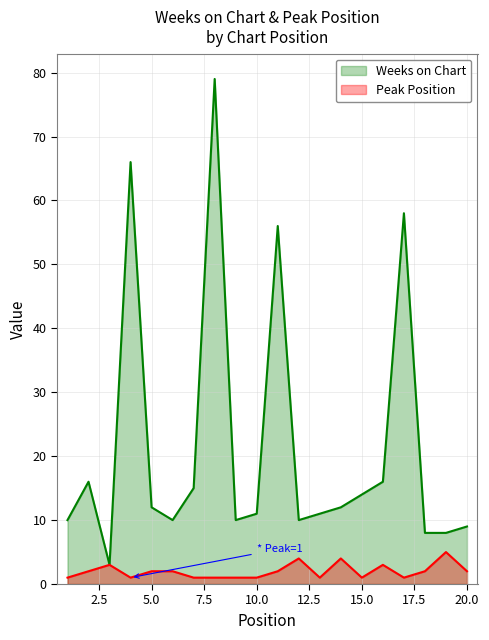

Where is Peak Position nearest to the value 3?

3